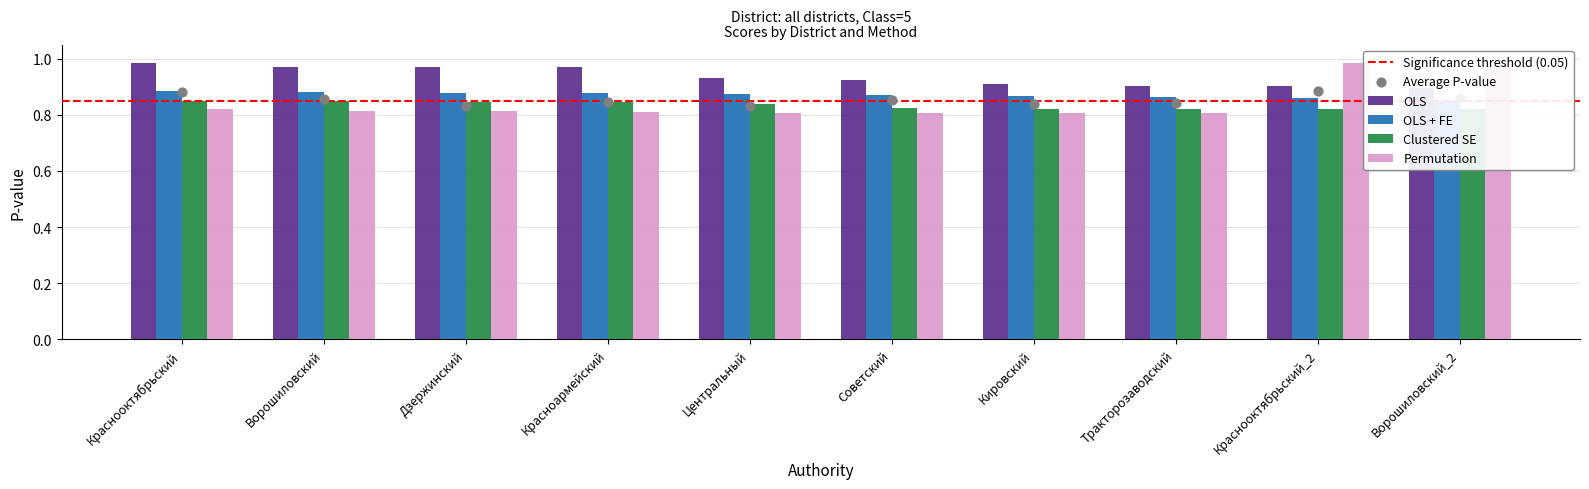

What are all the series names shown in the legend?

OLS, OLS + FE, Clustered SE, Permutation